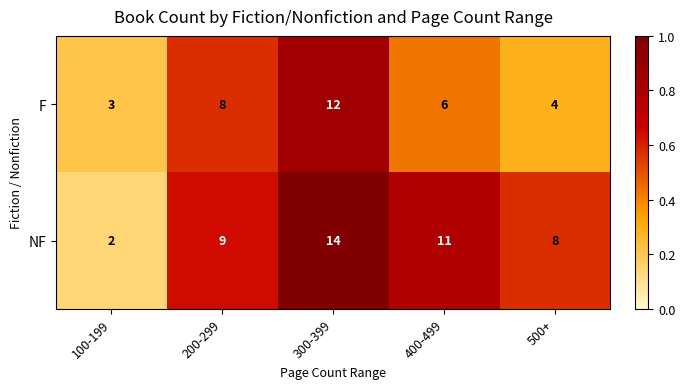

True or false: NF has a value of 11 at 400-499.

True